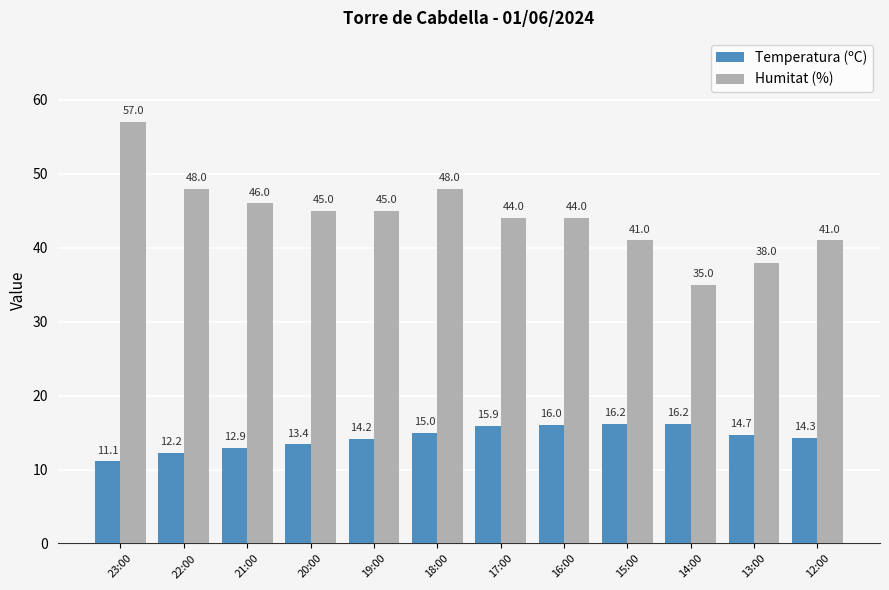

Between 15:00 and 13:00, which series saw the biggest shift?

Humitat (%)